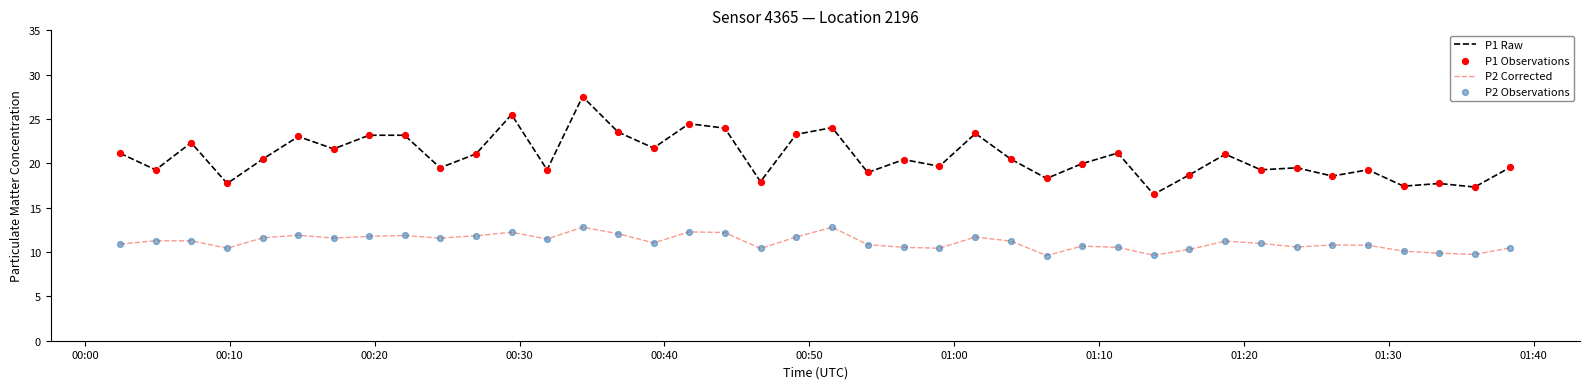

At how many categories does at least one series exceed 26?

1